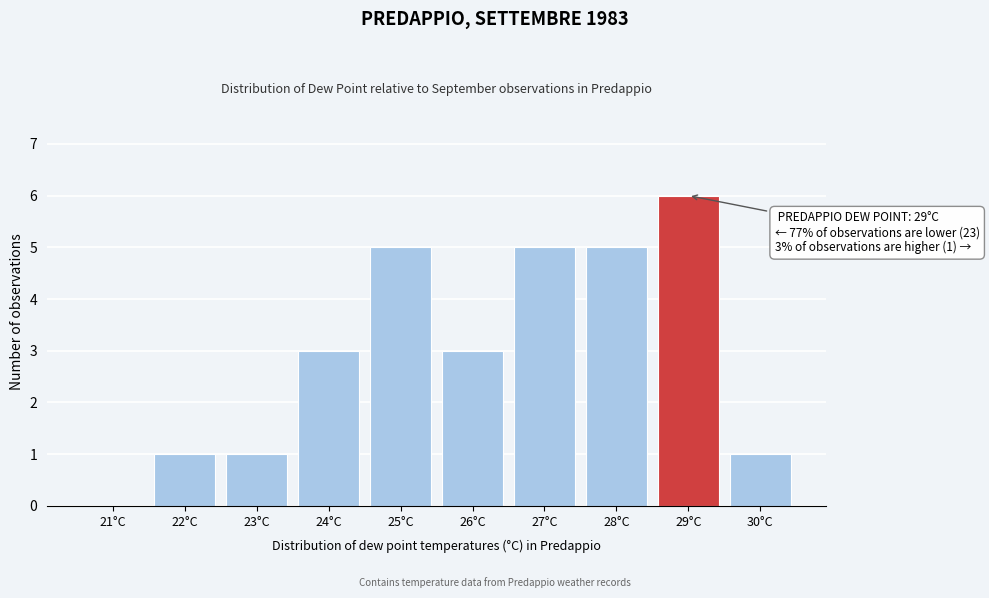

Reading left to right, transcribe all the data shown in this chart.

21°C=0	22°C=1	23°C=1	24°C=3	25°C=5	26°C=3	27°C=5	28°C=5	29°C=6	30°C=1